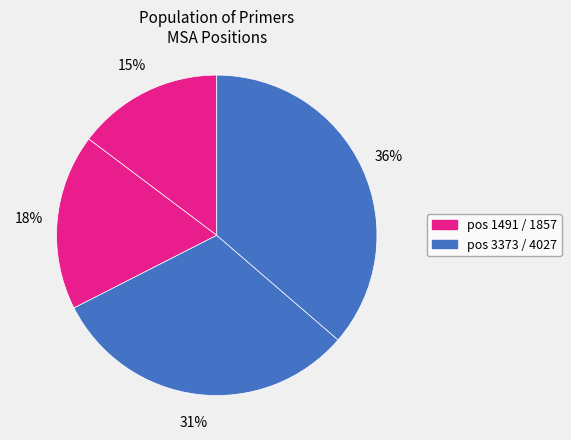

Is there any slice that represents more than half of the pie?

No